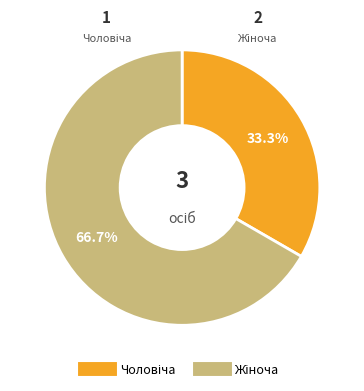

Is there a majority slice in this chart?

Yes